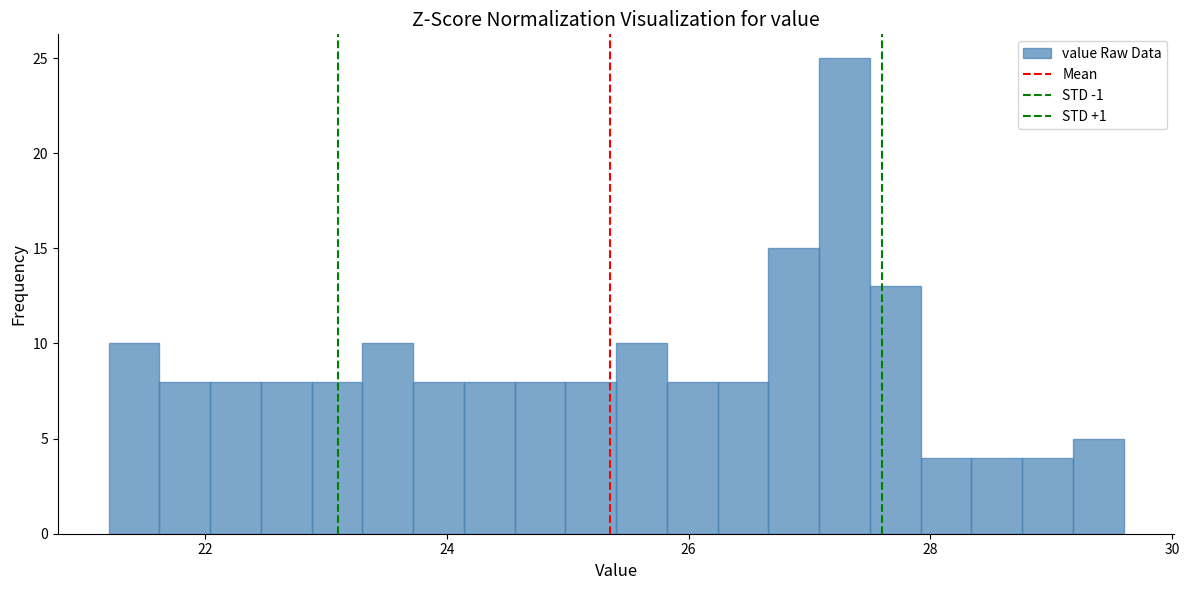

Read against the x-axis, roughly where is the centre of the tallest bar?

27.2